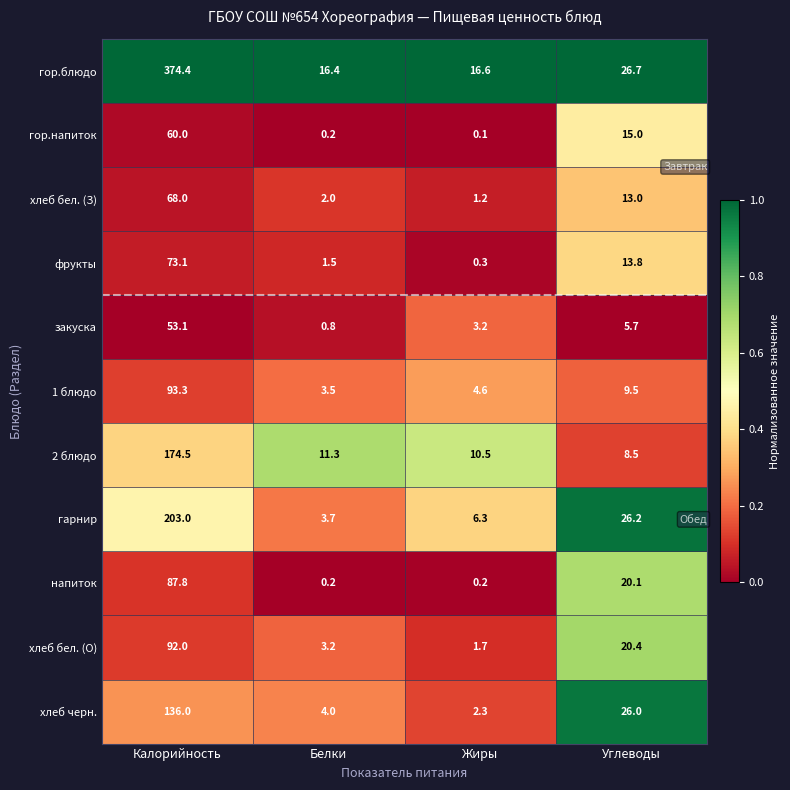

The фрукты series shows 13.8 at Углеводы. True or false?

True